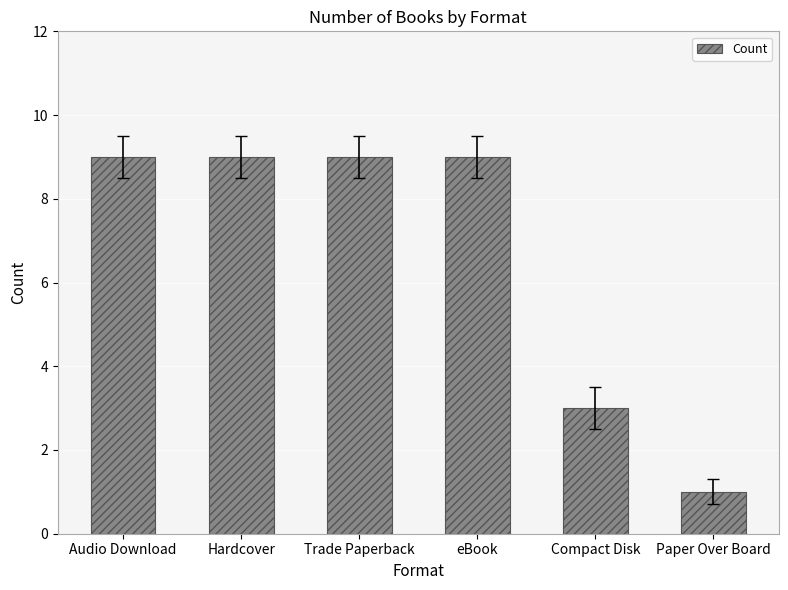

Between Audio Download and Compact Disk, which is larger?

Audio Download